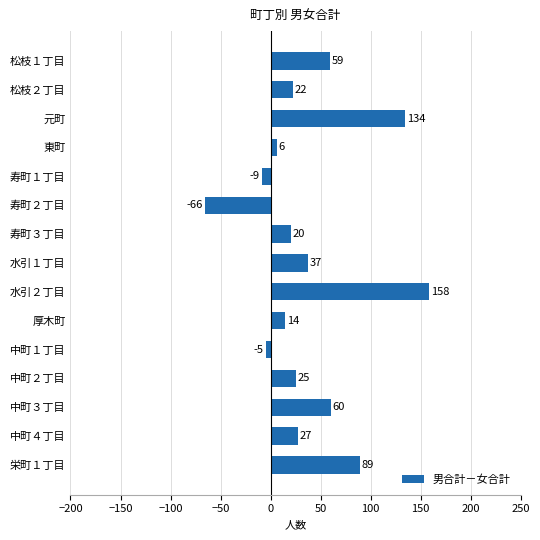

What position from the top is 水引２丁目?

9